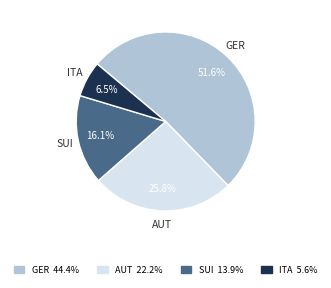

How many slices are in this pie chart?

4